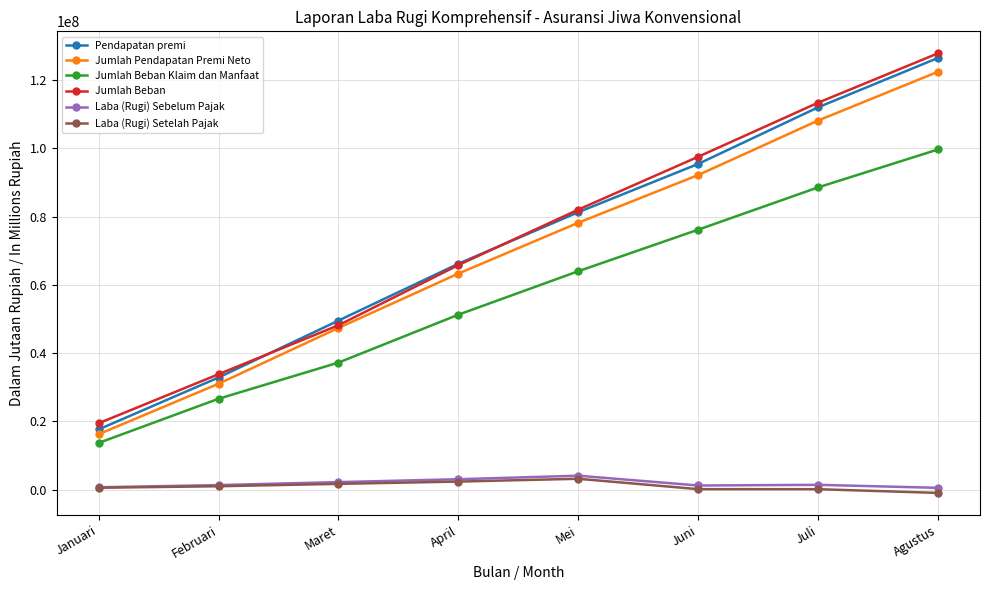

What is the value of the Laba (Rugi) Setelah Pajak point at the 6th from the left?

133684.9